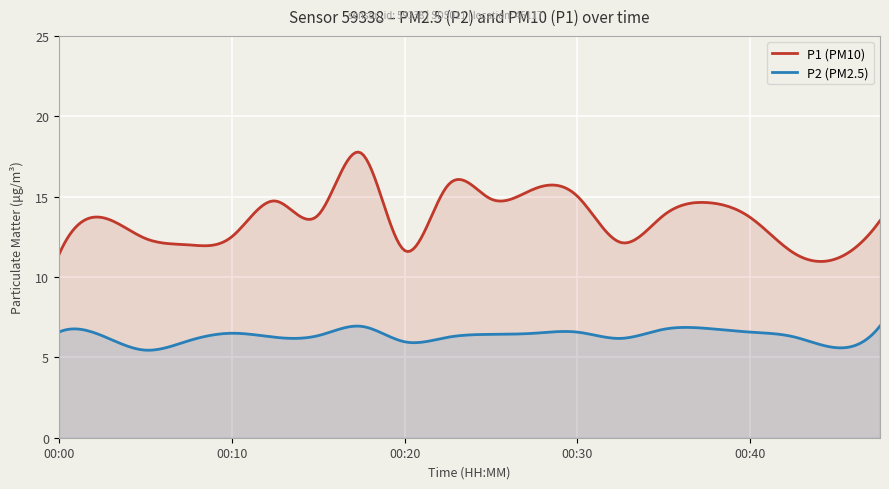

Which series has the largest total across all categories?

P1 (PM10)